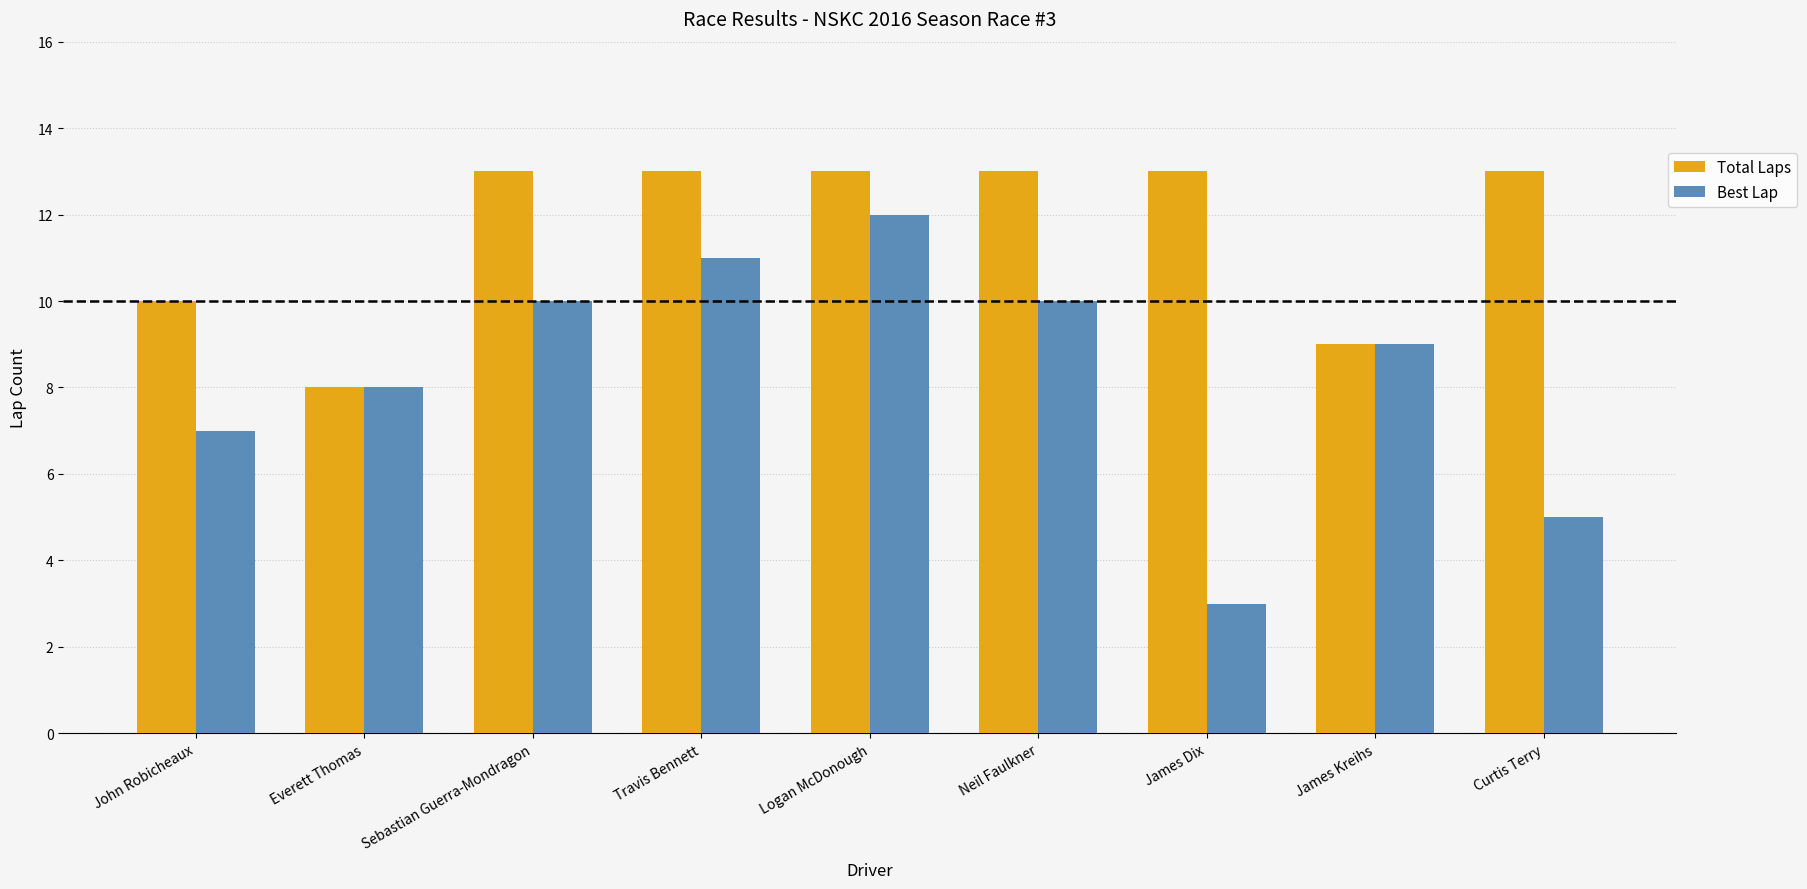

The value of Best Lap at Everett Thomas is 8. True or false?

True